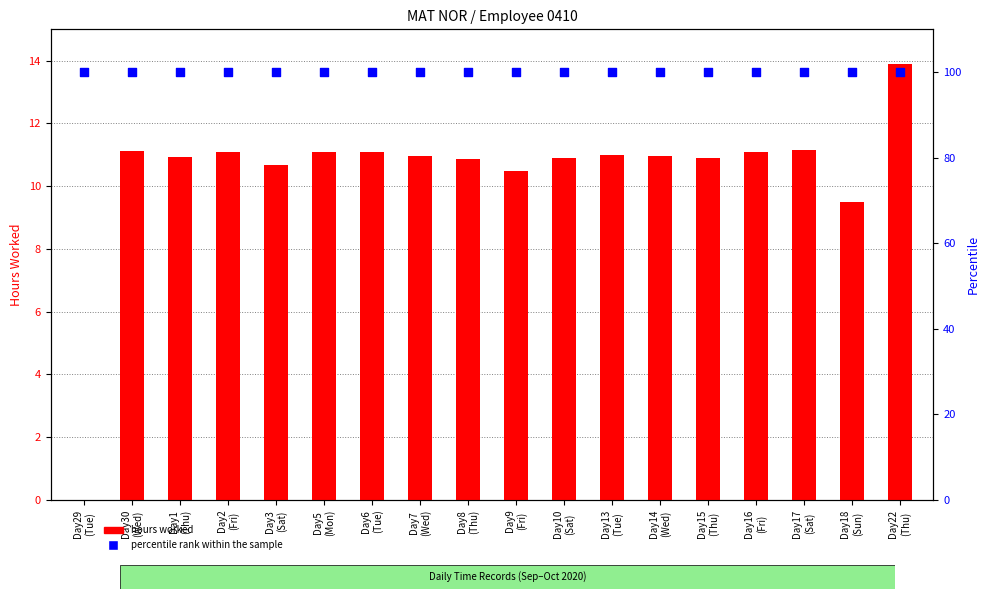

Which series contains the highest Y value?

percentile rank within the sample